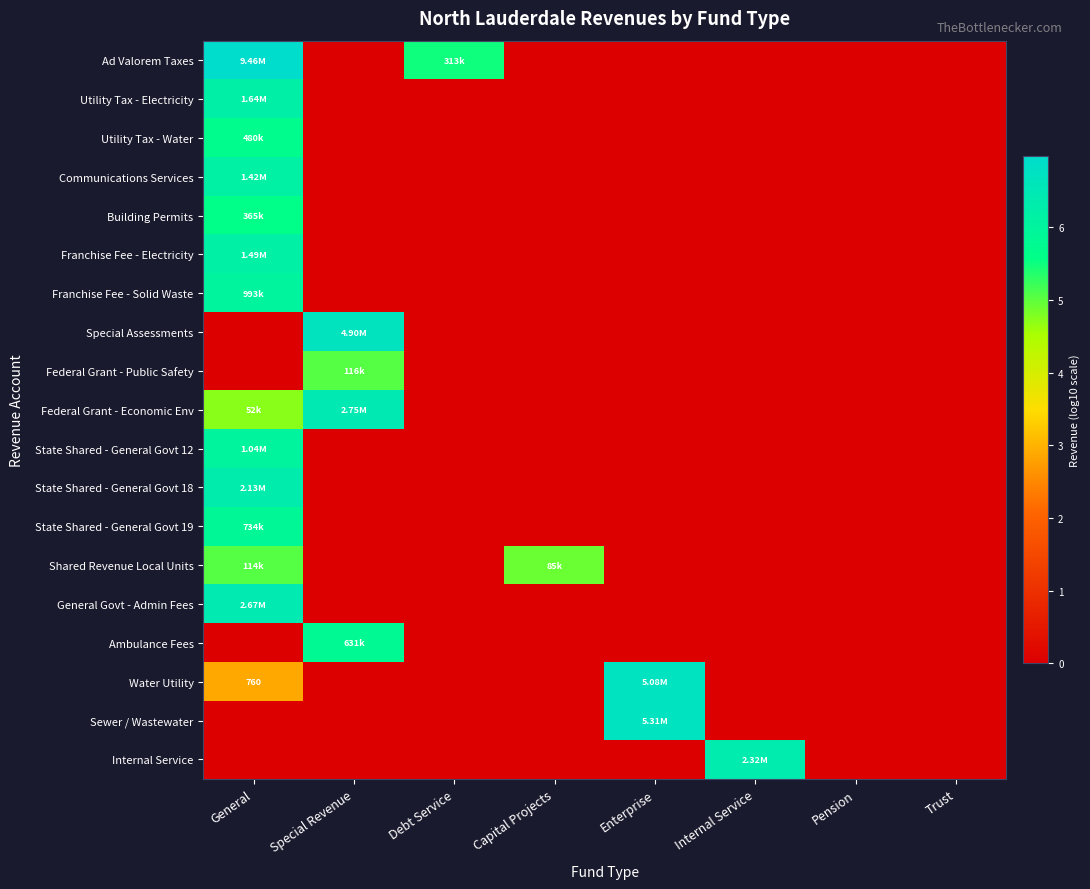

Between Enterprise and Trust, which is larger?

Enterprise